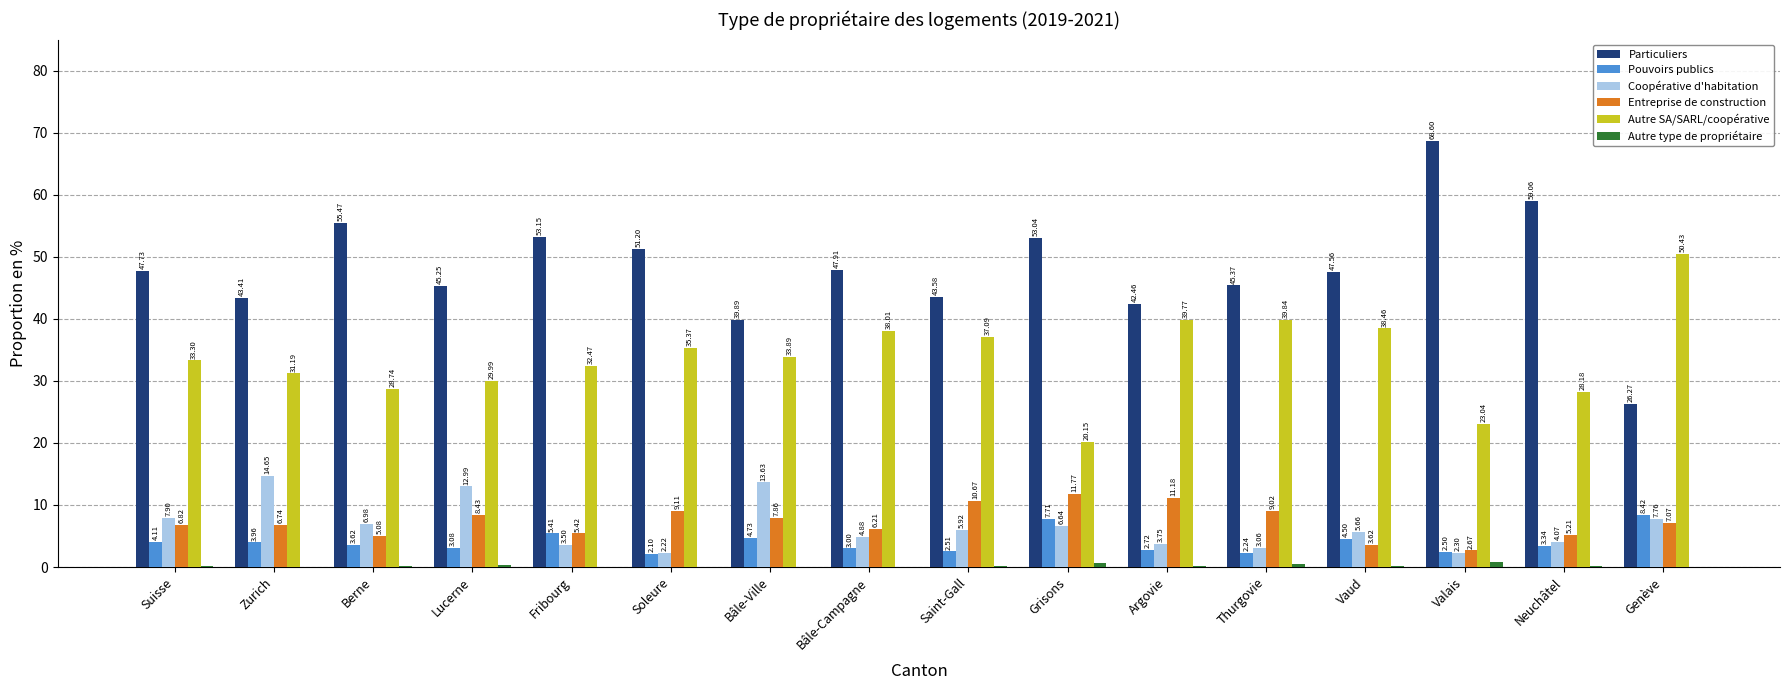

Which series has the widest spread of values?

Particuliers